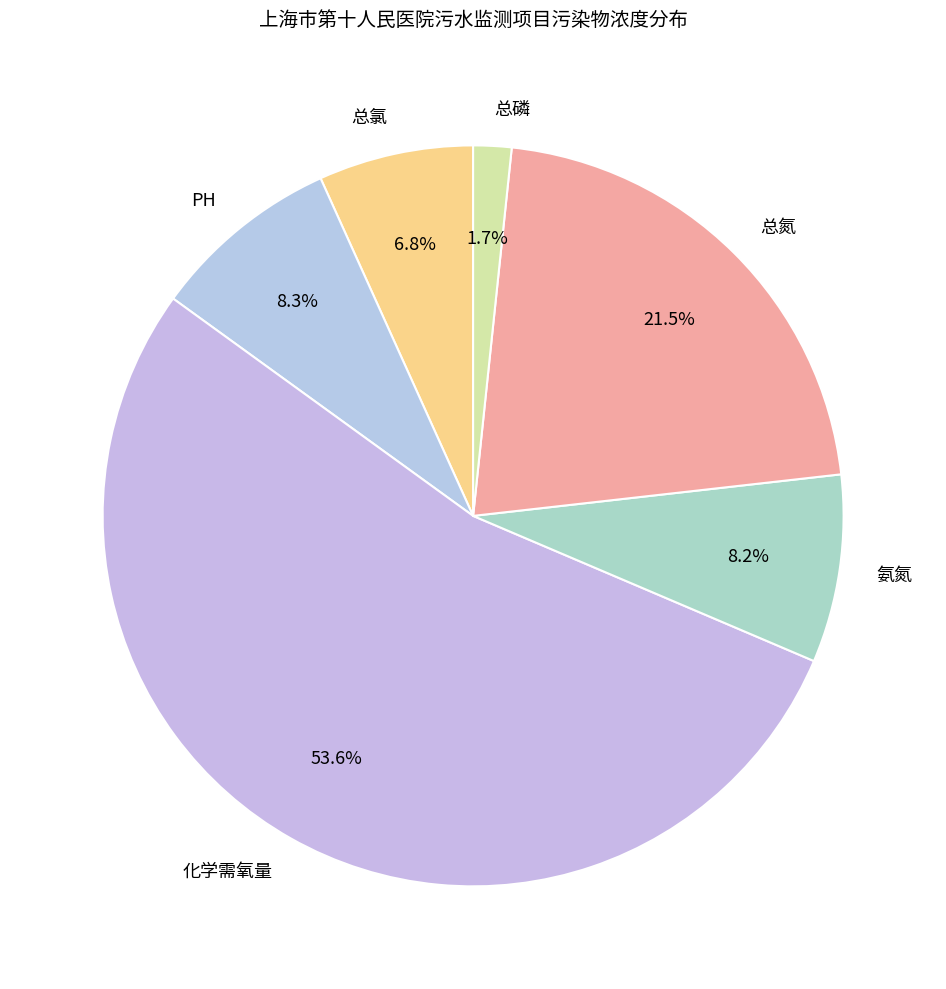

What is the total percentage of 化学需氧量 and 总氯?

60.3%